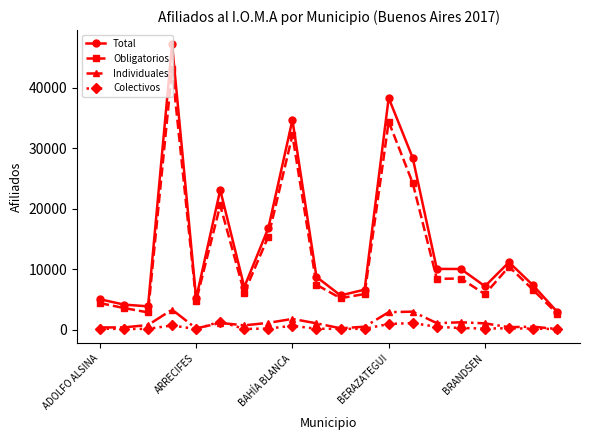

True or false: Individuales and Total intersect in this chart.

False